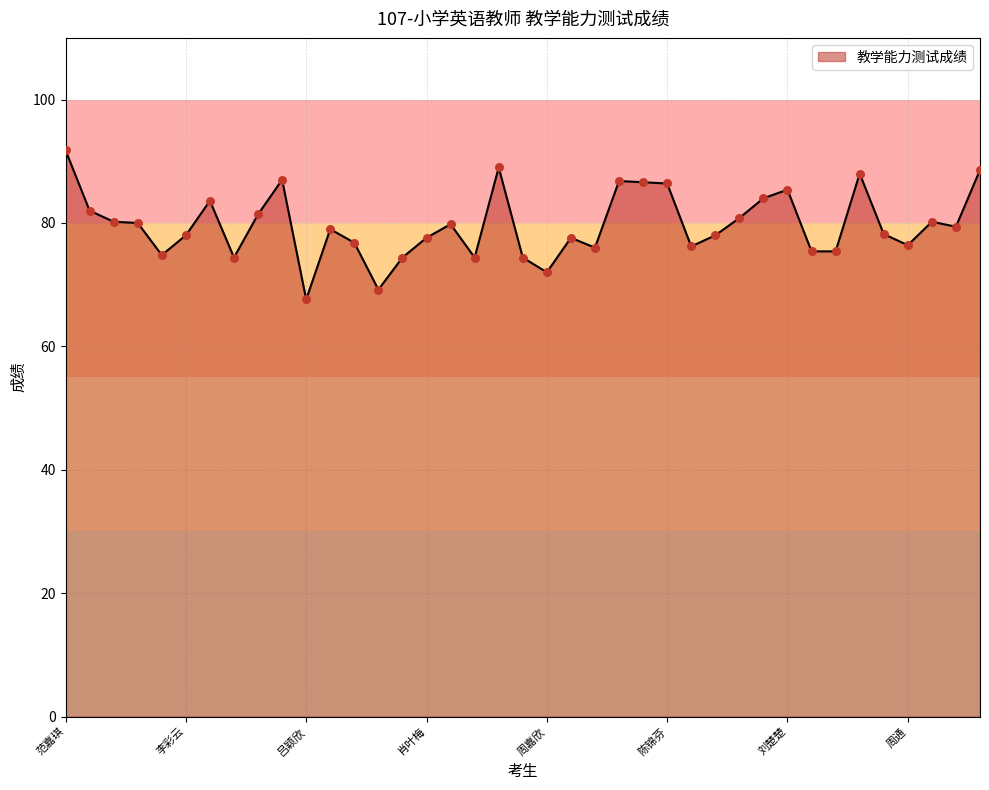

What is the difference between the maximum and minimum values?

24.2